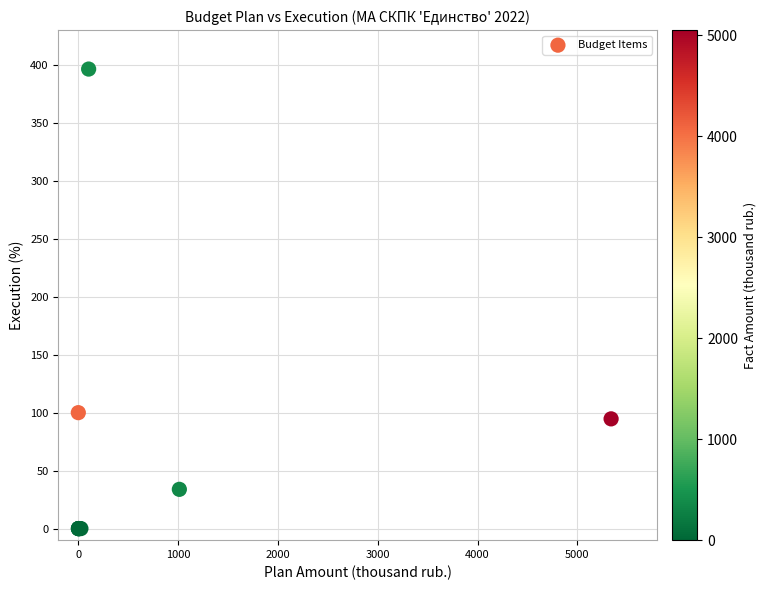

What Y value in the scatter plot is closest to 198?

100.0